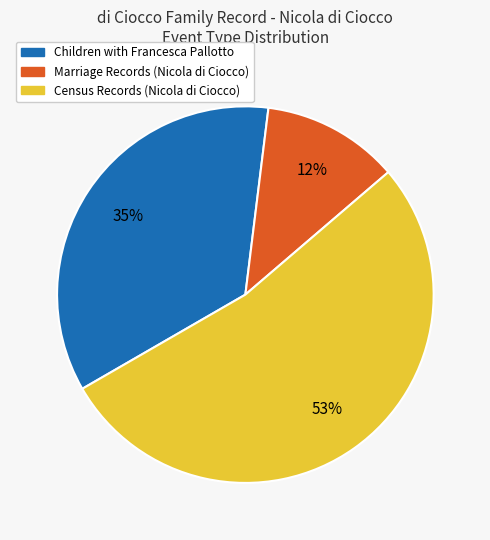

To the nearest percent, what portion does Census Records (Nicola di Ciocco) represent?

53%